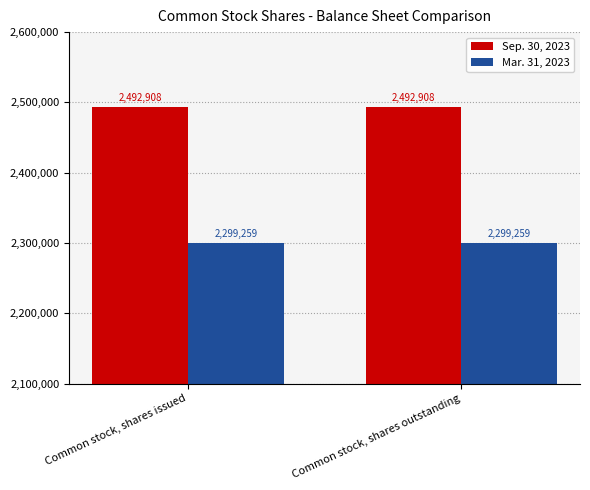

What is the label of the 2nd bar from the right?

Common stock, shares issued